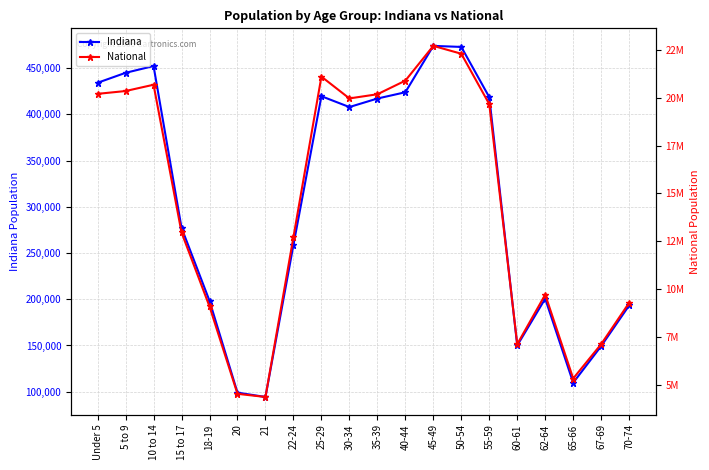

What is the minimum value for National?

4354294